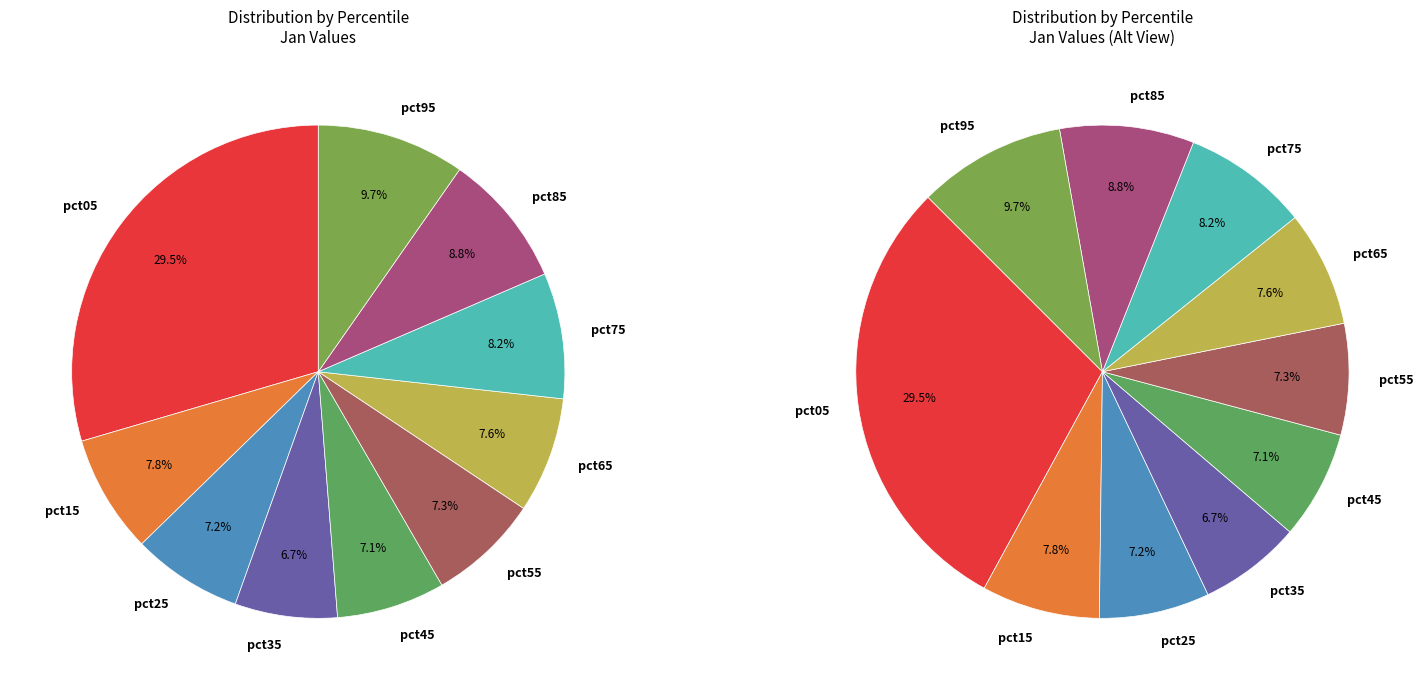

To the nearest percent, what is the combined percentage of pct75 and pct55?

16%